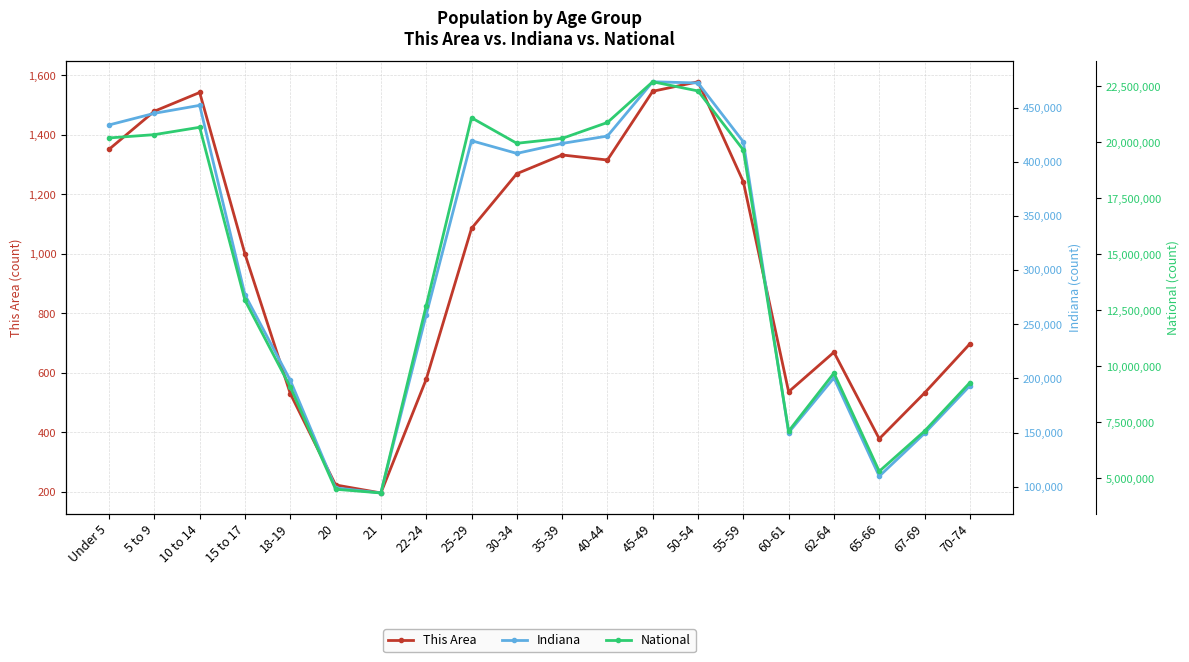

At how many categories does at least one series exceed 8728035?

15